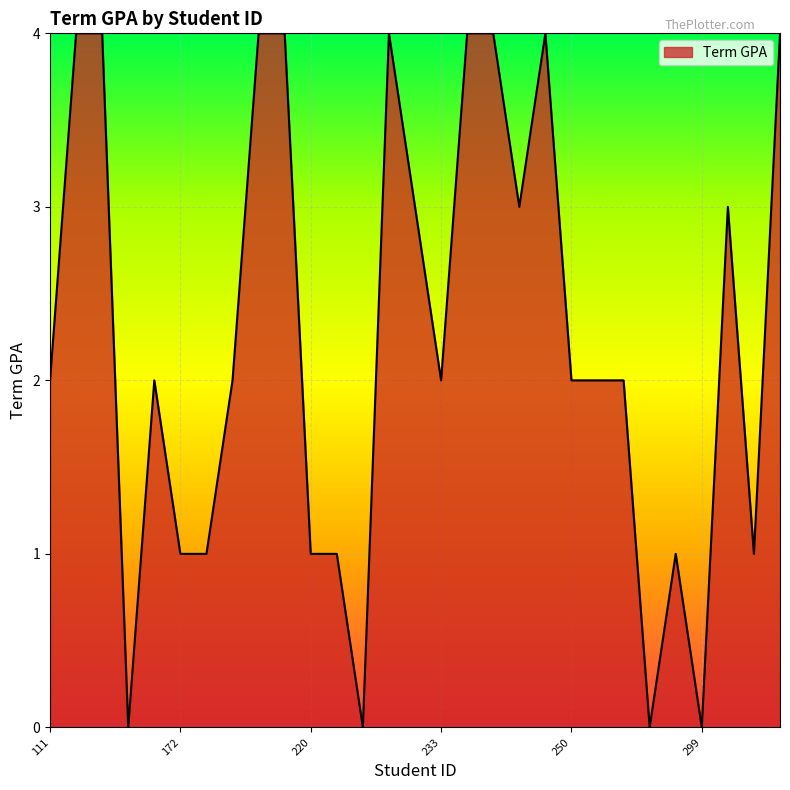

What is the greatest value displayed?

4